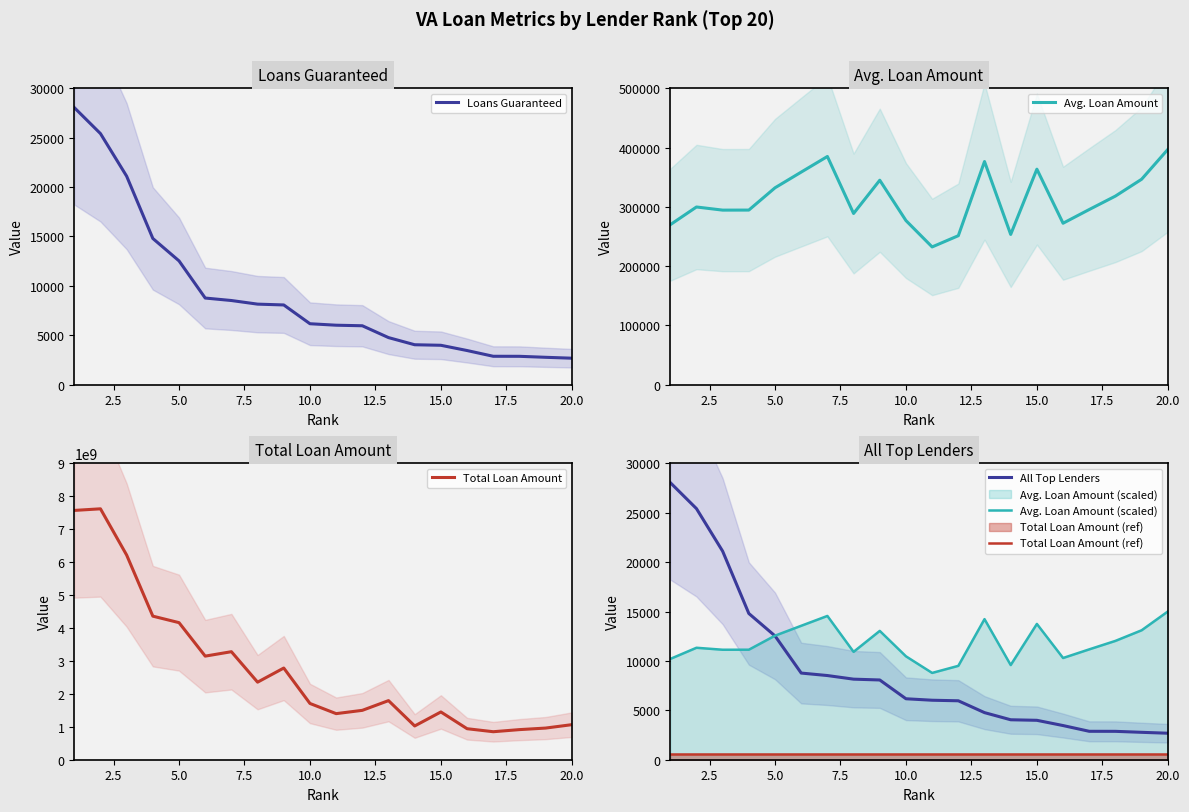

What is the highest value of the Total Loan Amount series?

7618313160